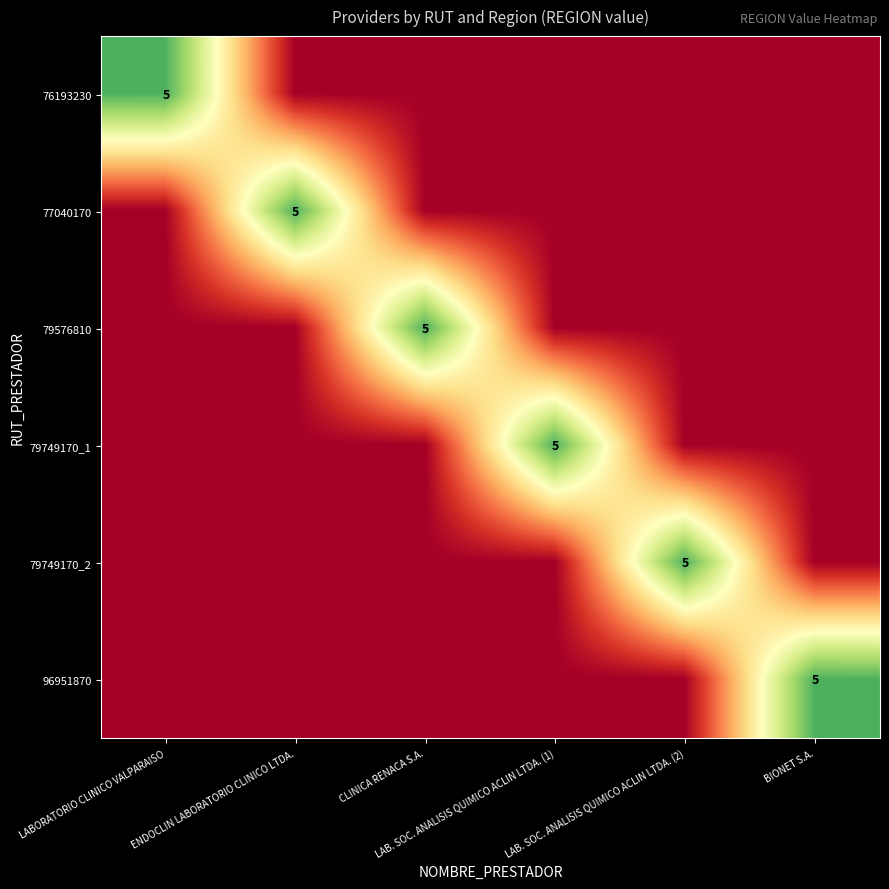

The 79576810 series shows 2 at CLINICA RENACA S.A.. True or false?

False